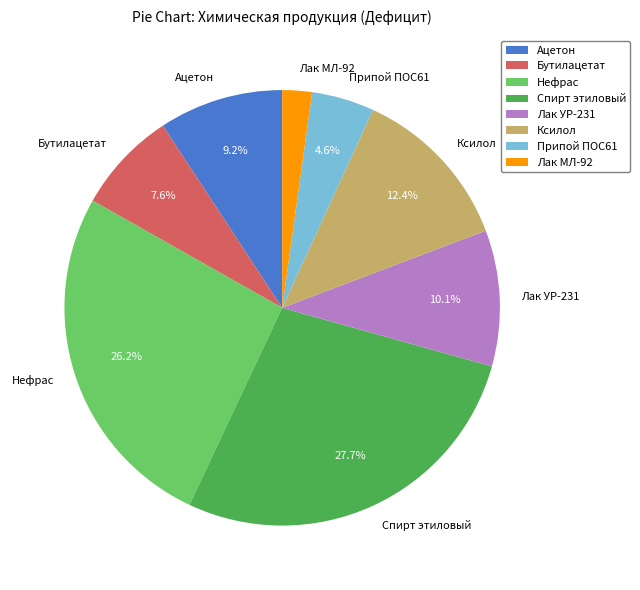

Rank the categories by value from lowest to highest.

Лак МЛ-92, Припой ПОС61, Бутилацетат, Ацетон, Лак УР-231, Ксилол, Нефрас, Спирт этиловый